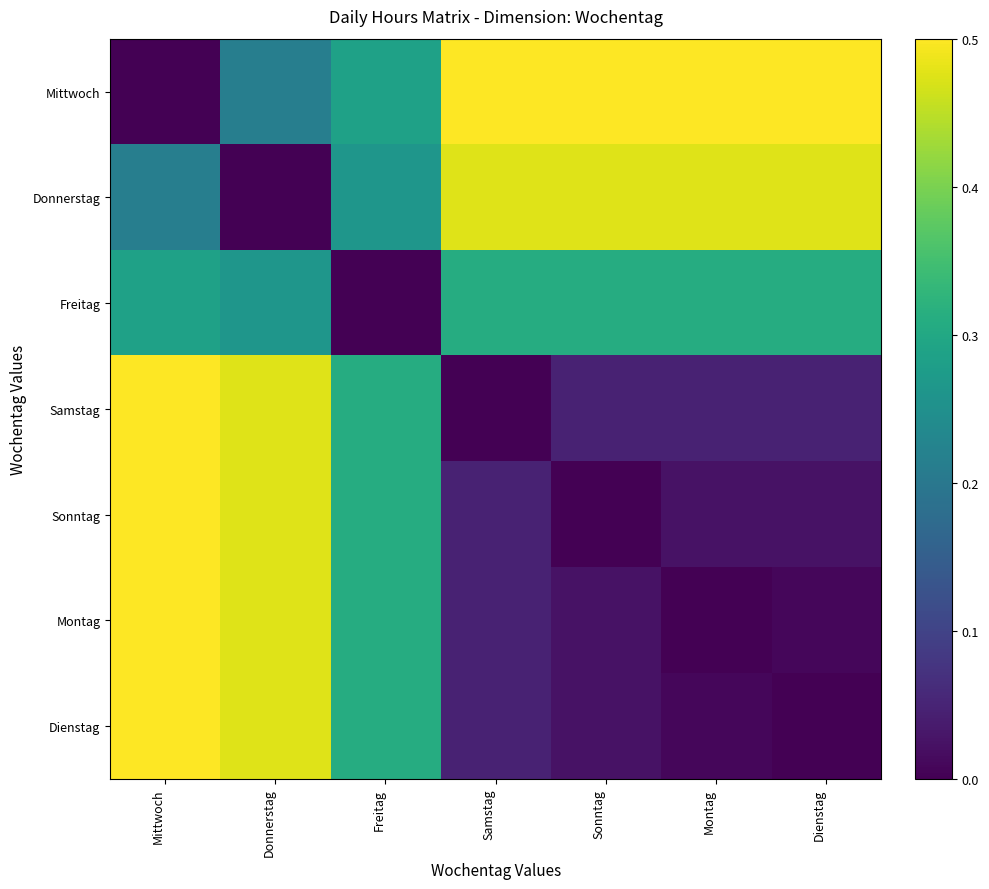

How many data points does each series have?

7